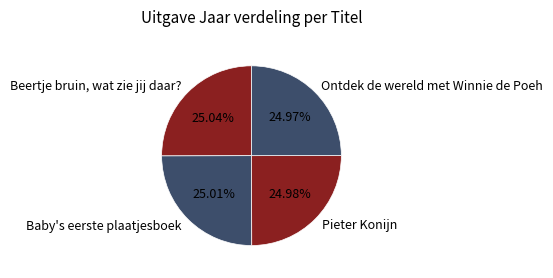

Approximately how many times larger is the value at Beertje bruin, wat zie jij daar? compared to Ontdek de wereld met Winnie de Poeh?

1.0